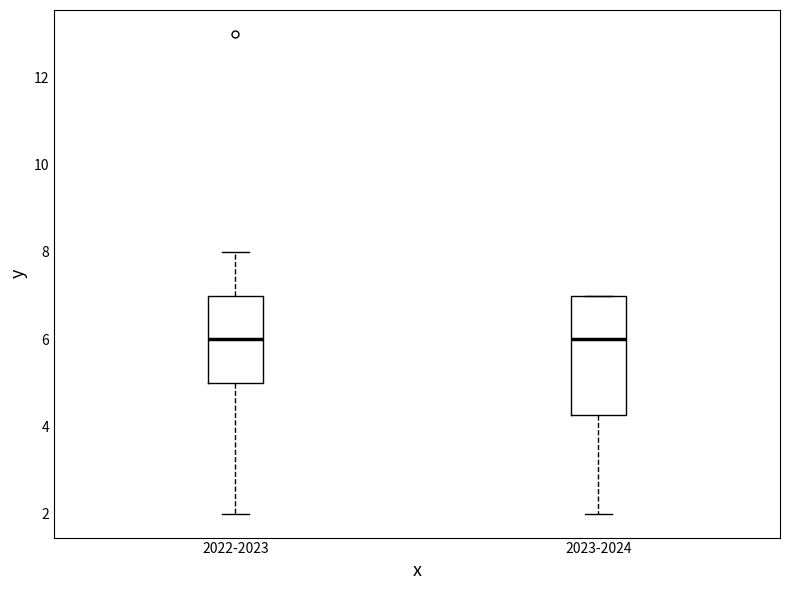

Where does the lower whisker of the box for 2023-2024 end on the y-axis? The values are not printed on the chart, so give them approximately, as read against the axis.

2.0